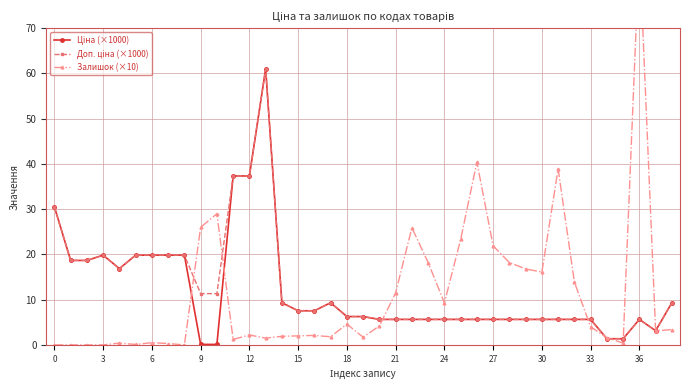

Which series has the widest spread of values?

Залишок (×10)